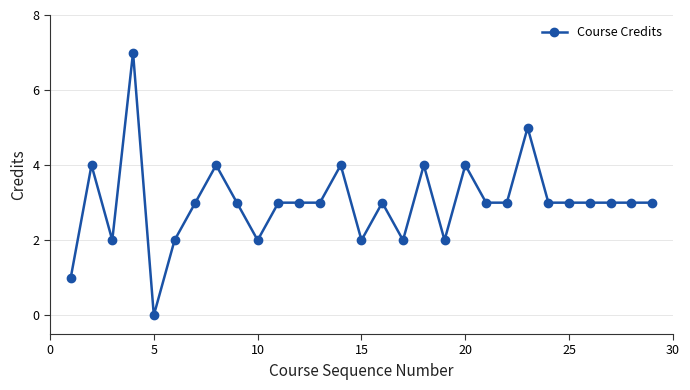

True or false: there are more than 2 points higher than both neighbors.

True